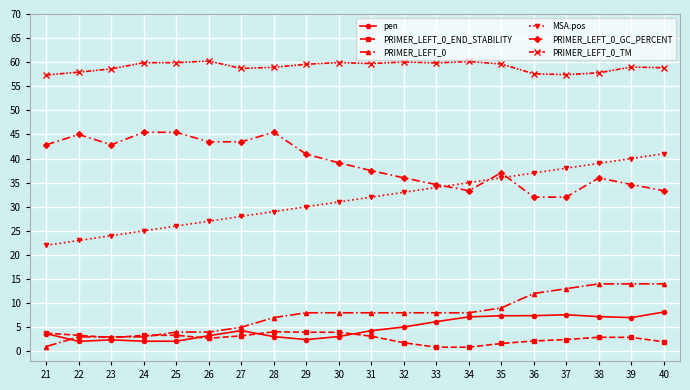

What is the maximum value for MSA.pos?

41.0